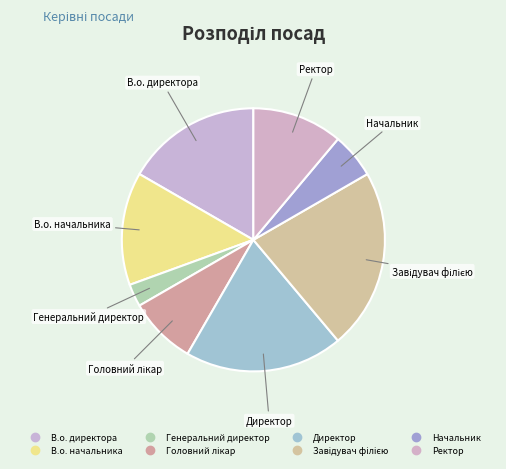

Which category has the biggest portion of the pie?

Завідувач філією